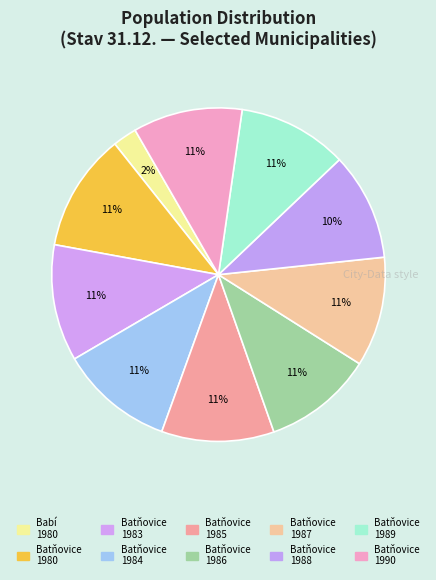

Which slice is the smallest?

Babí